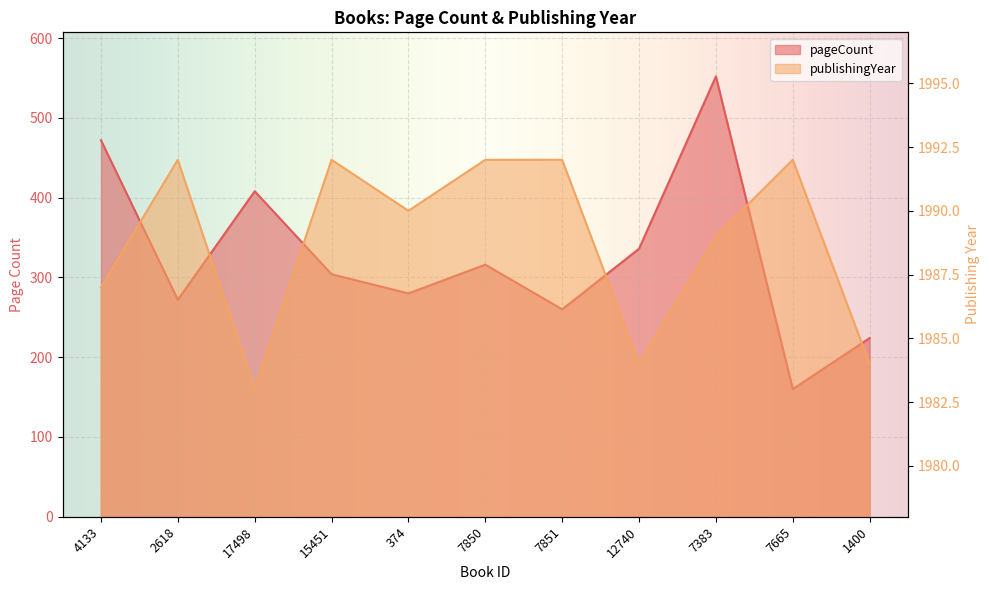

At how many categories does at least one series exceed 1260?

11